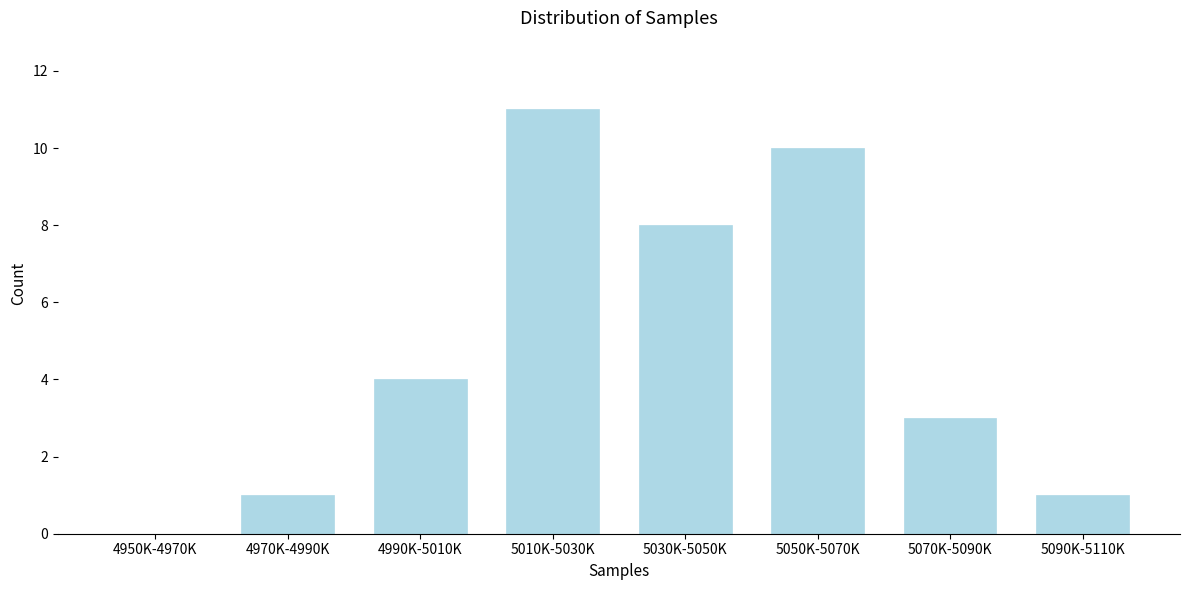

Reading right to left, extract all data points from this chart.

5090K-5110K=1	5070K-5090K=3	5050K-5070K=10	5030K-5050K=8	5010K-5030K=11	4990K-5010K=4	4970K-4990K=1	4950K-4970K=0